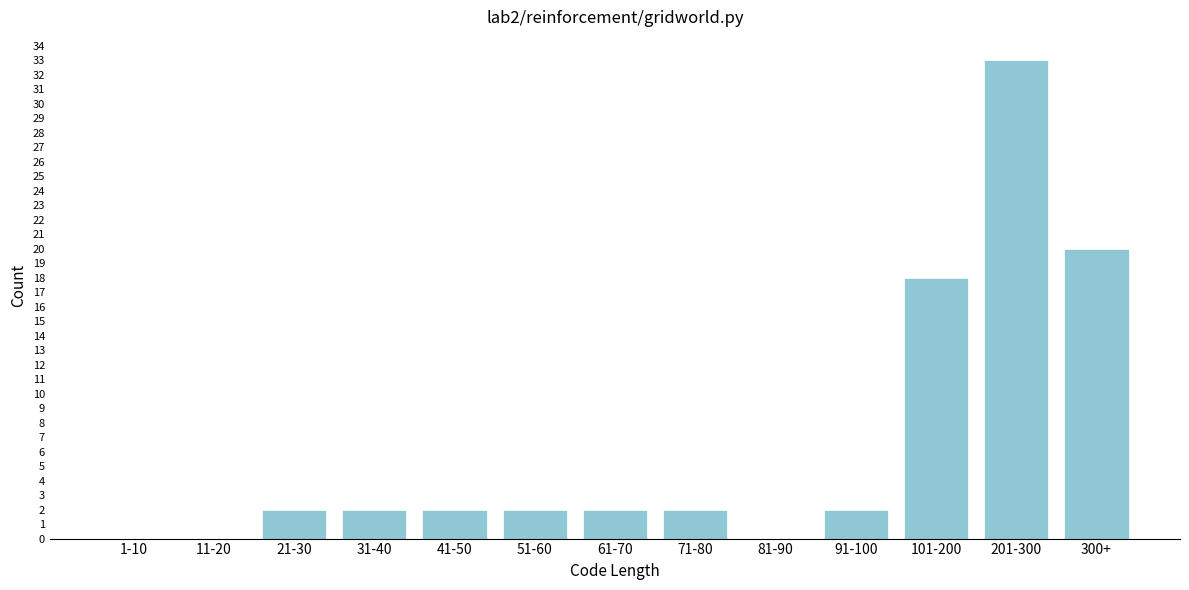

Reading left to right, extract all data points from this chart.

1-10=0	11-20=0	21-30=2	31-40=2	41-50=2	51-60=2	61-70=2	71-80=2	81-90=0	91-100=2	101-200=18	201-300=33	300+=20